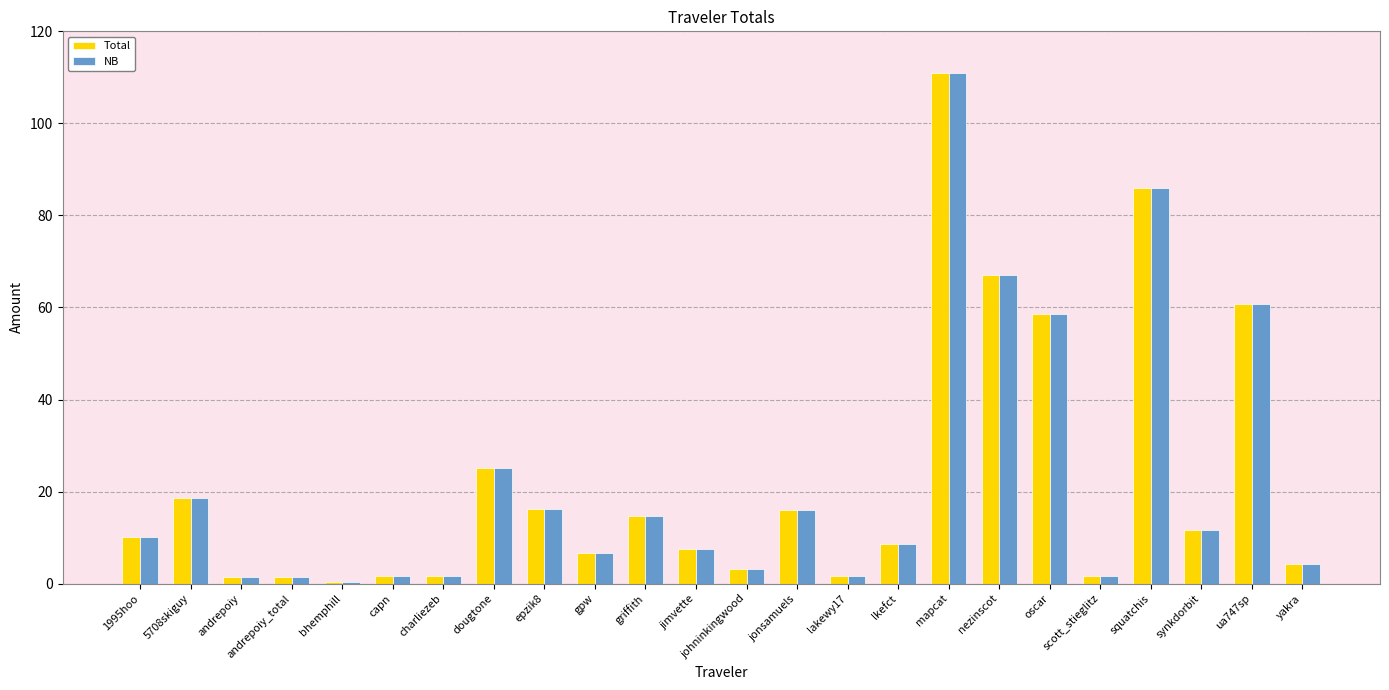

Read the NB value at nezinscot.

67.1